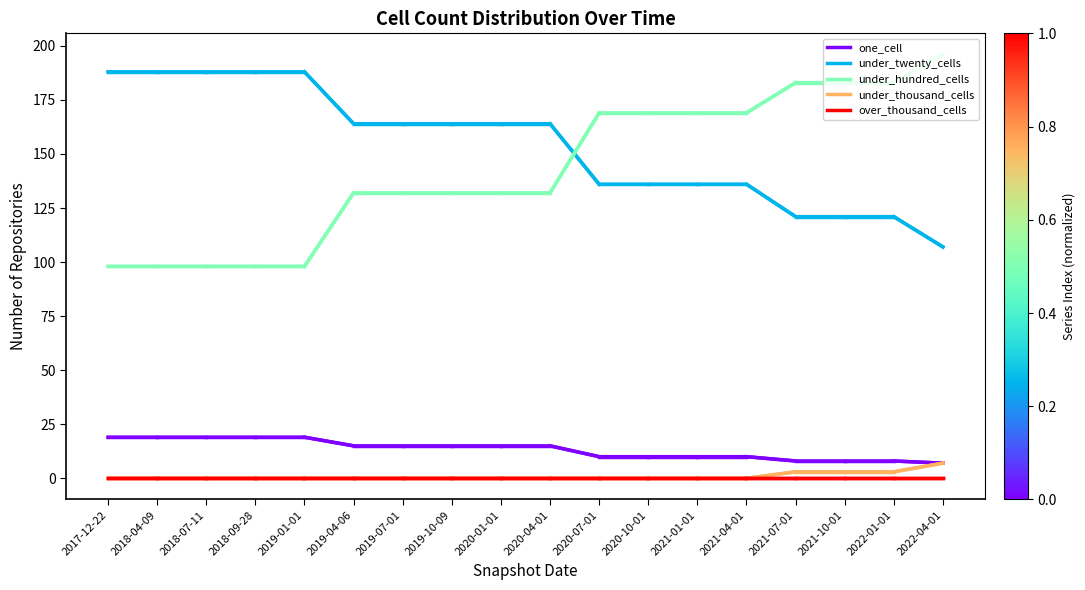

Does the chart display data point markers on the line(s)?

No